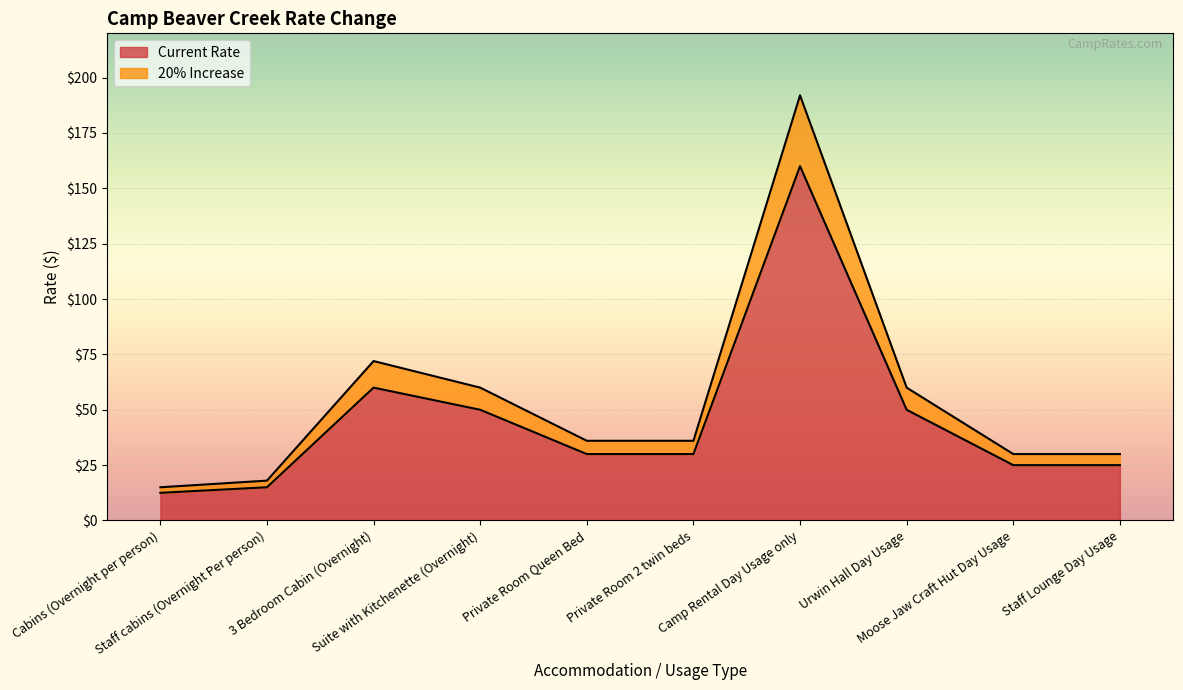

Which has a higher value, 3 Bedroom Cabin (Overnight) or Cabins (Overnight per person)?

3 Bedroom Cabin (Overnight)